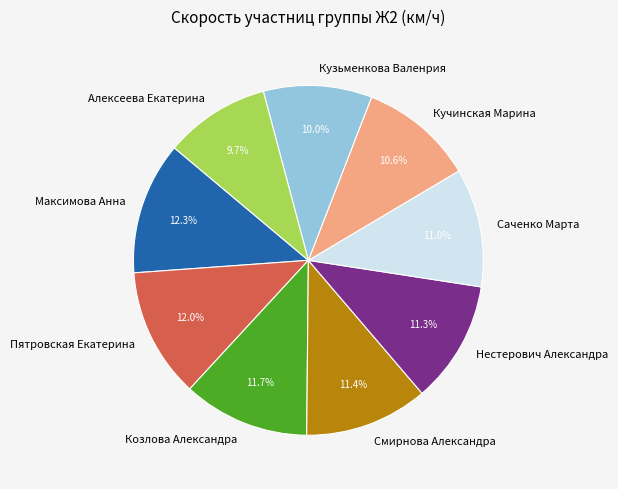

To the nearest percent, what is the average slice percentage?

11%